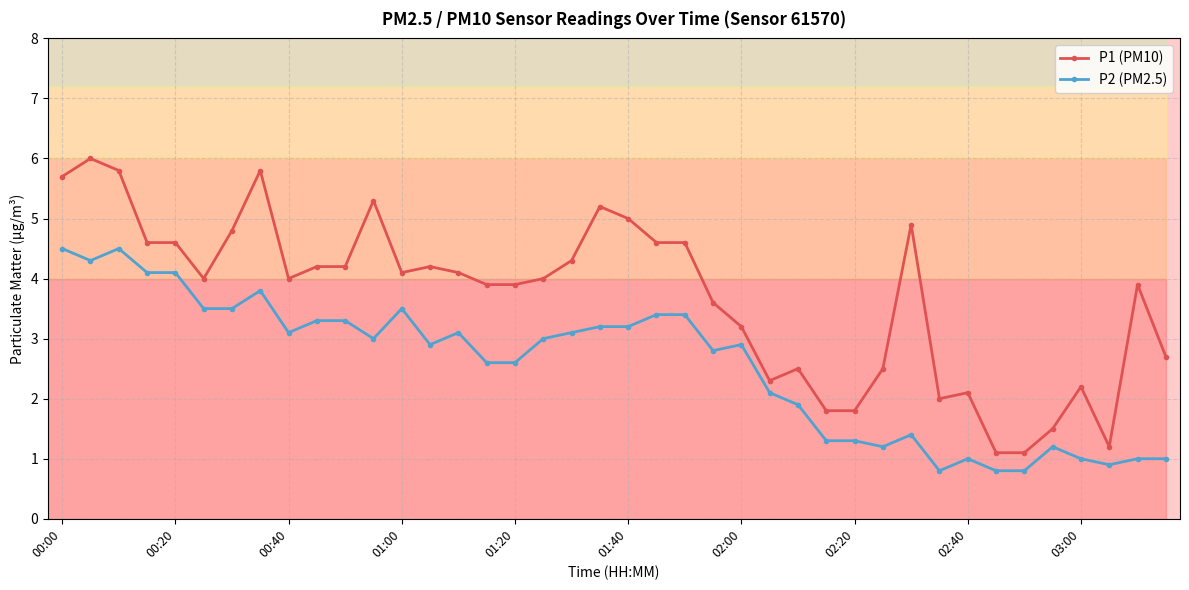

Which series has the widest spread of values?

P1 (PM10)